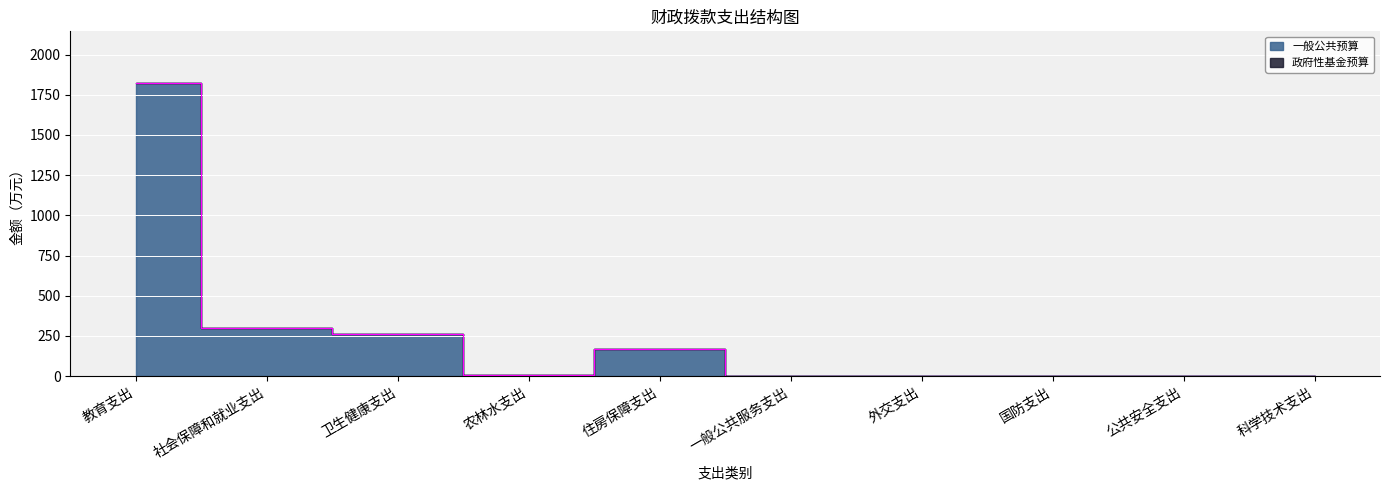

What is the label of the 1st point from the right?

科学技术支出